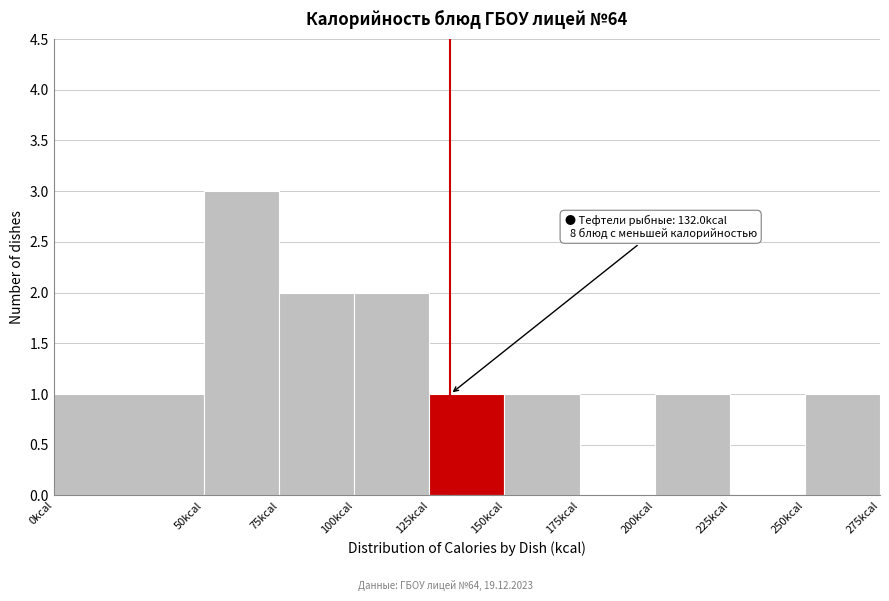

Over which range of the x-axis is the bar tallest?

50 to 75